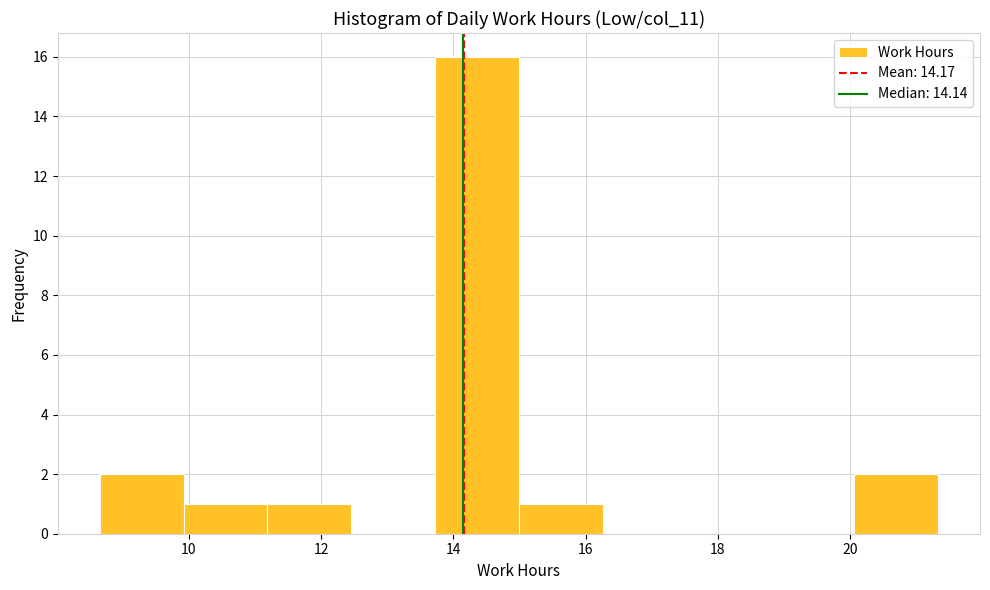

Reading left to right, list every bar in this chart as the range it spans on the x-axis followed by its height. Neither the bar edges nor the heights are printed on the chart, so give them approximately, as read against the axes.

8.6 to 10.0: 2
10.0 to 11.2: 1
11.2 to 12.4: 1
12.4 to 13.8: 0
13.8 to 15.0: 16
15.0 to 16.2: 1
16.2 to 17.6: 0
17.6 to 18.8: 0
18.8 to 20.0: 0
20.0 to 21.4: 2